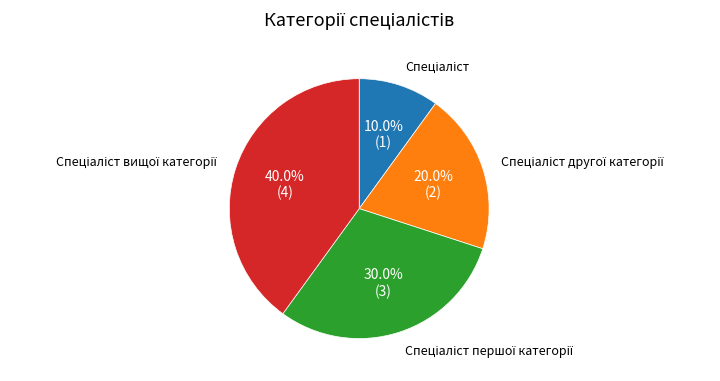

To the nearest percent, what is the difference between the largest and smallest slice percentages?

30%